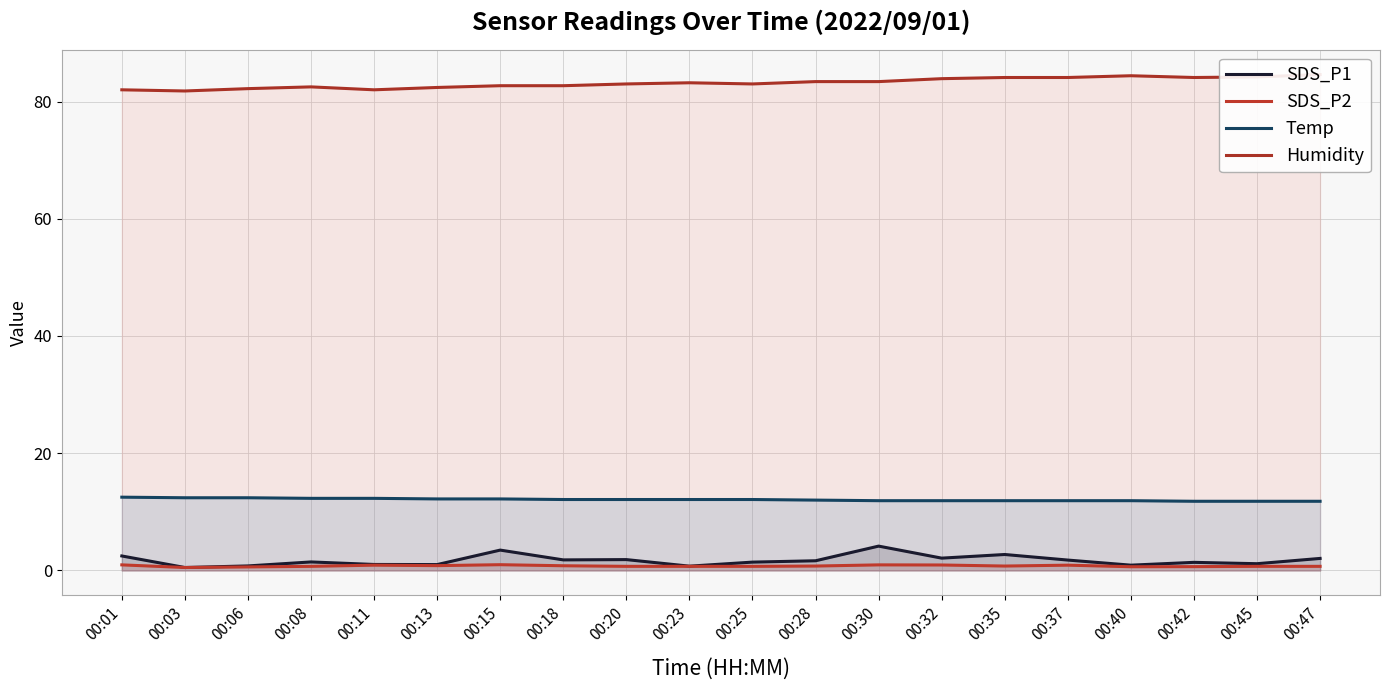

Does the chart display data point markers on the line(s)?

No